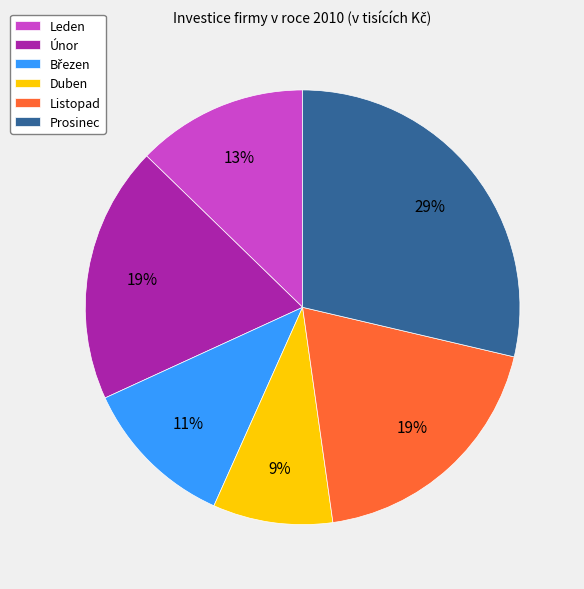

To the nearest percent, what is the difference between the largest and smallest slice percentages?

20%